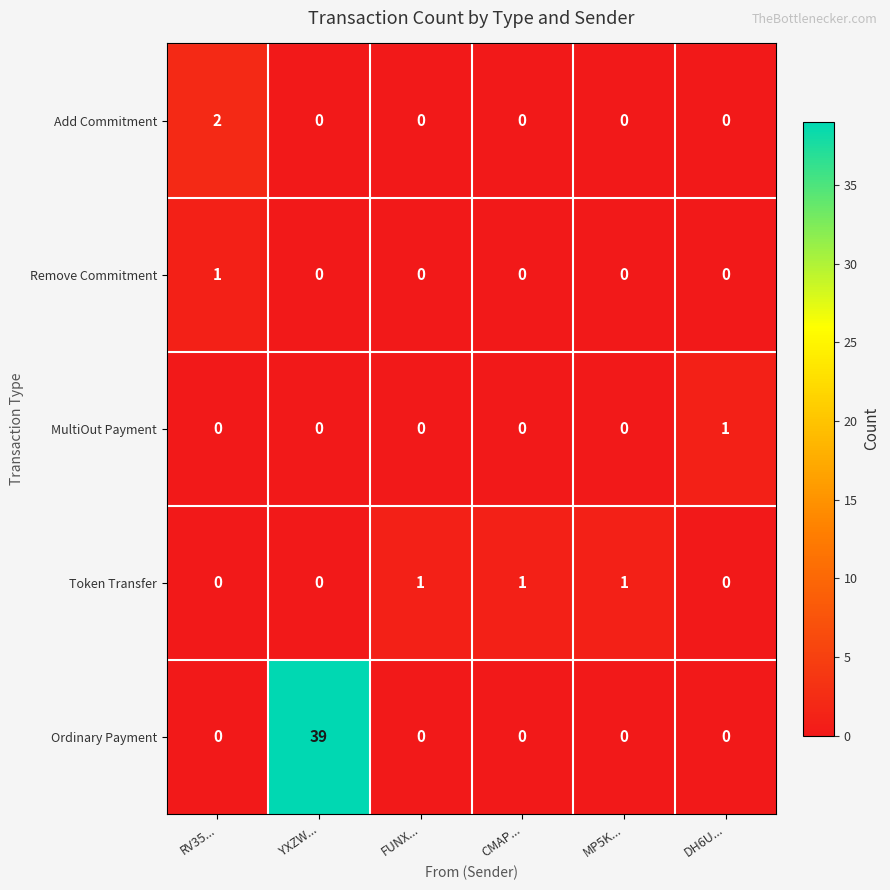

What is the difference between the highest and lowest values at FUNX...?

1